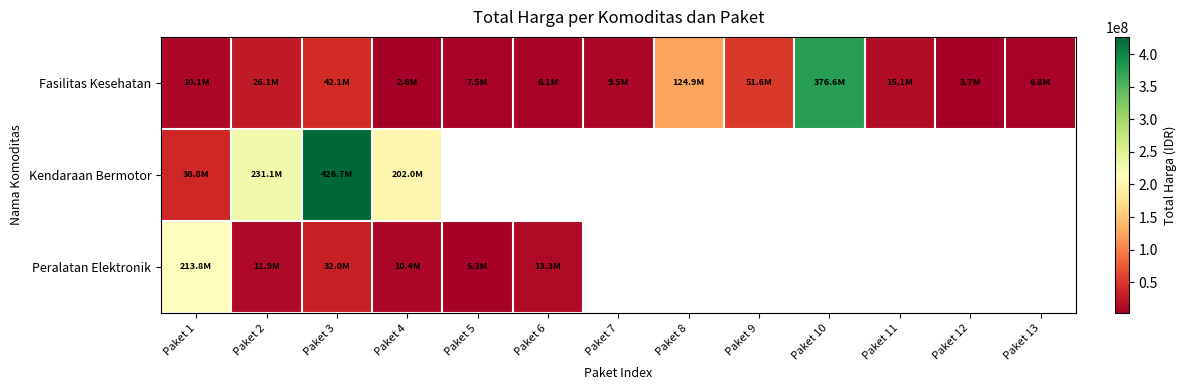

How many data points does each series have?

13